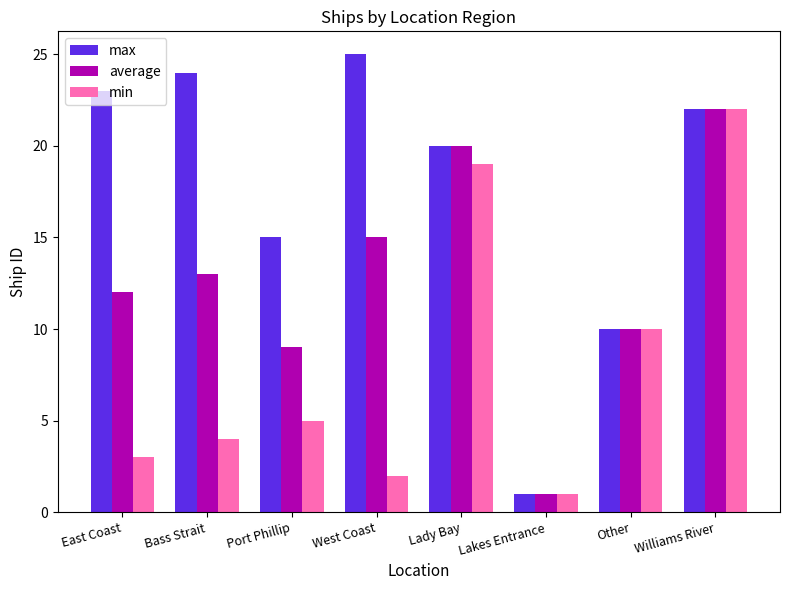

The average series shows 22 at West Coast. True or false?

False